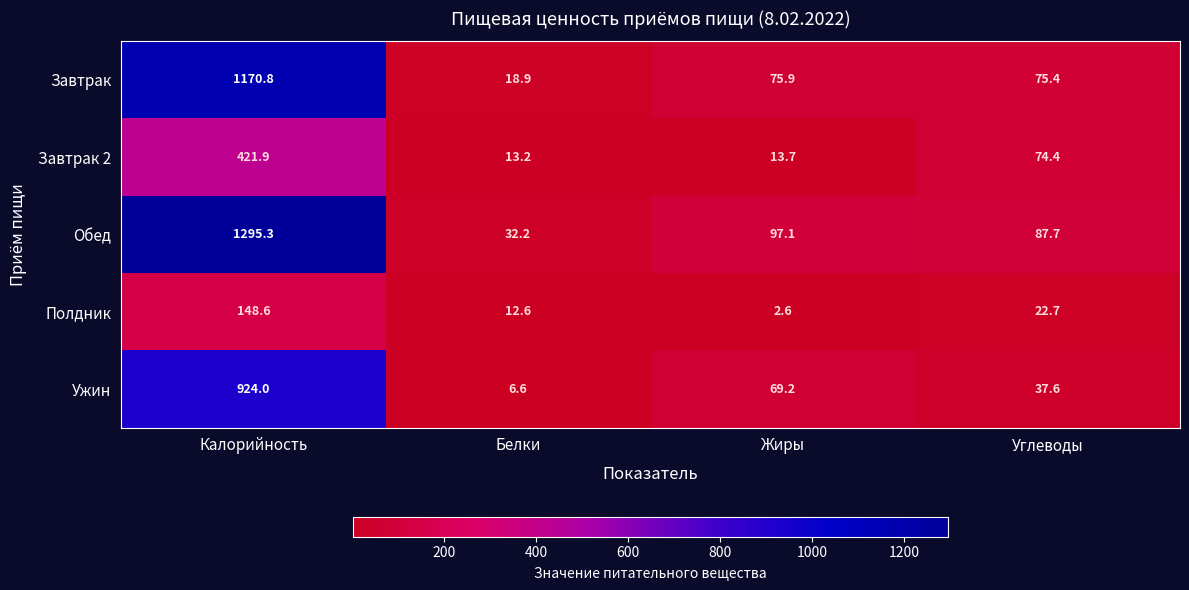

At which label is Полдник closest to 75?

Углеводы